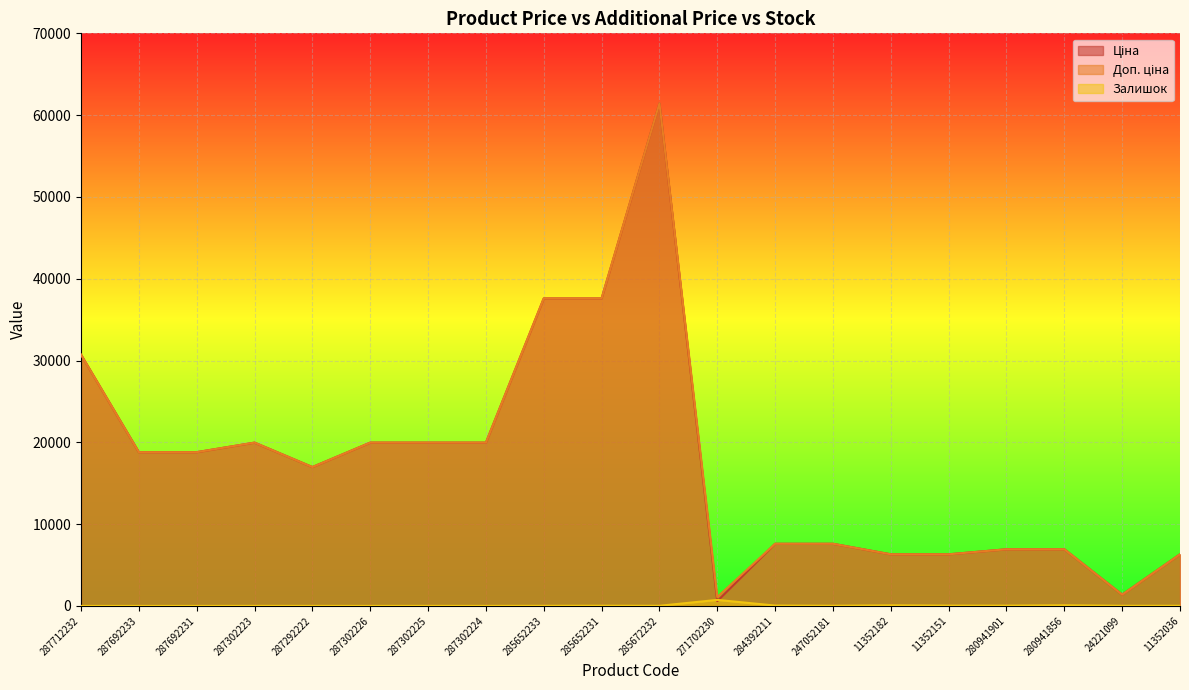

True or false: Доп. ціна has a value of 37593.6 at 285652231.

True